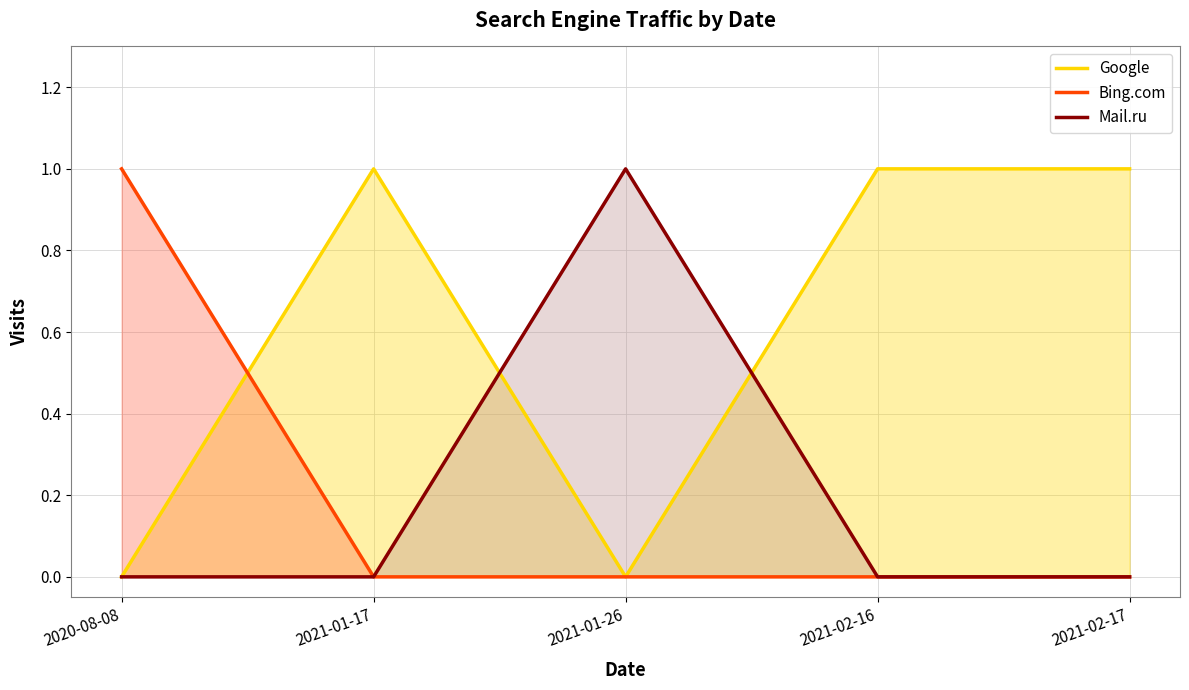

What is the label of the 1st point from the right?

2021-02-17